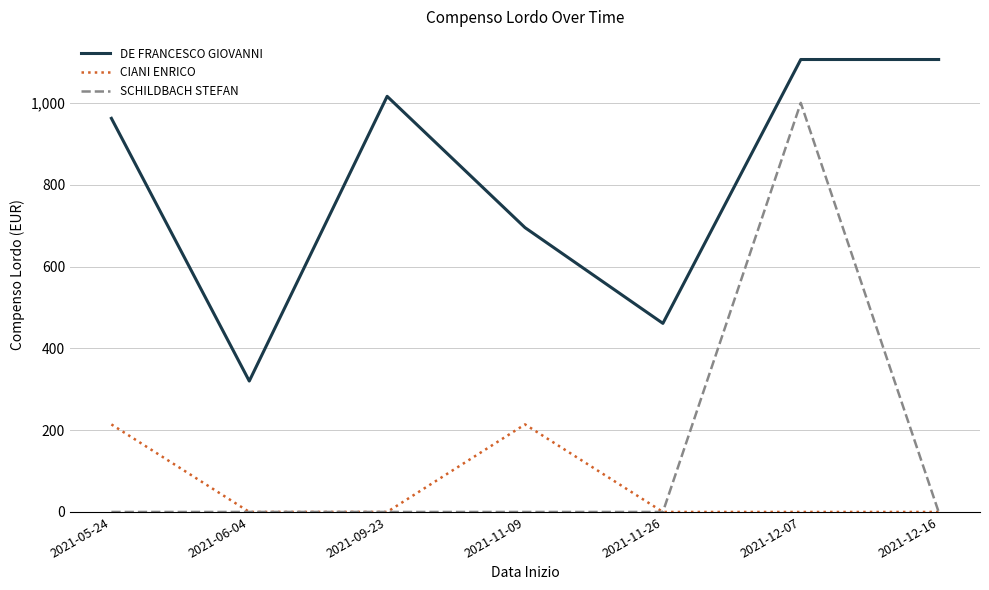

Rank the series by their maximum value, from highest to lowest.

DE FRANCESCO GIOVANNI, SCHILDBACH STEFAN, CIANI ENRICO